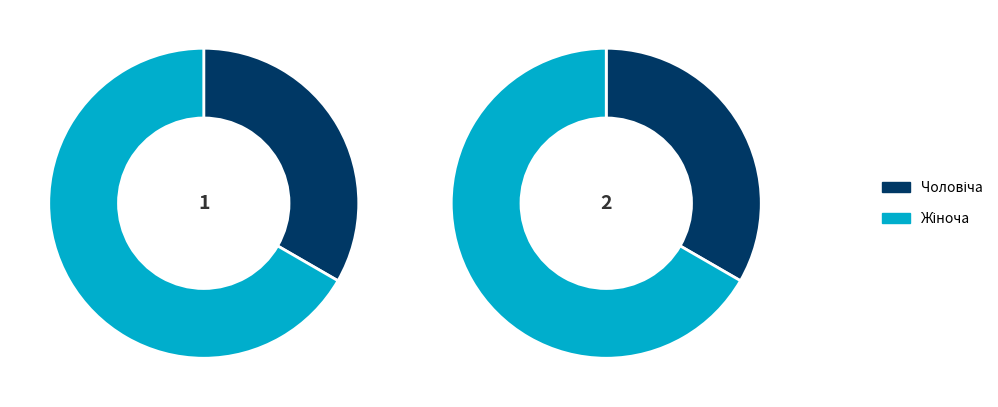

What percentage is NOT represented by Жіноча?

33.3%